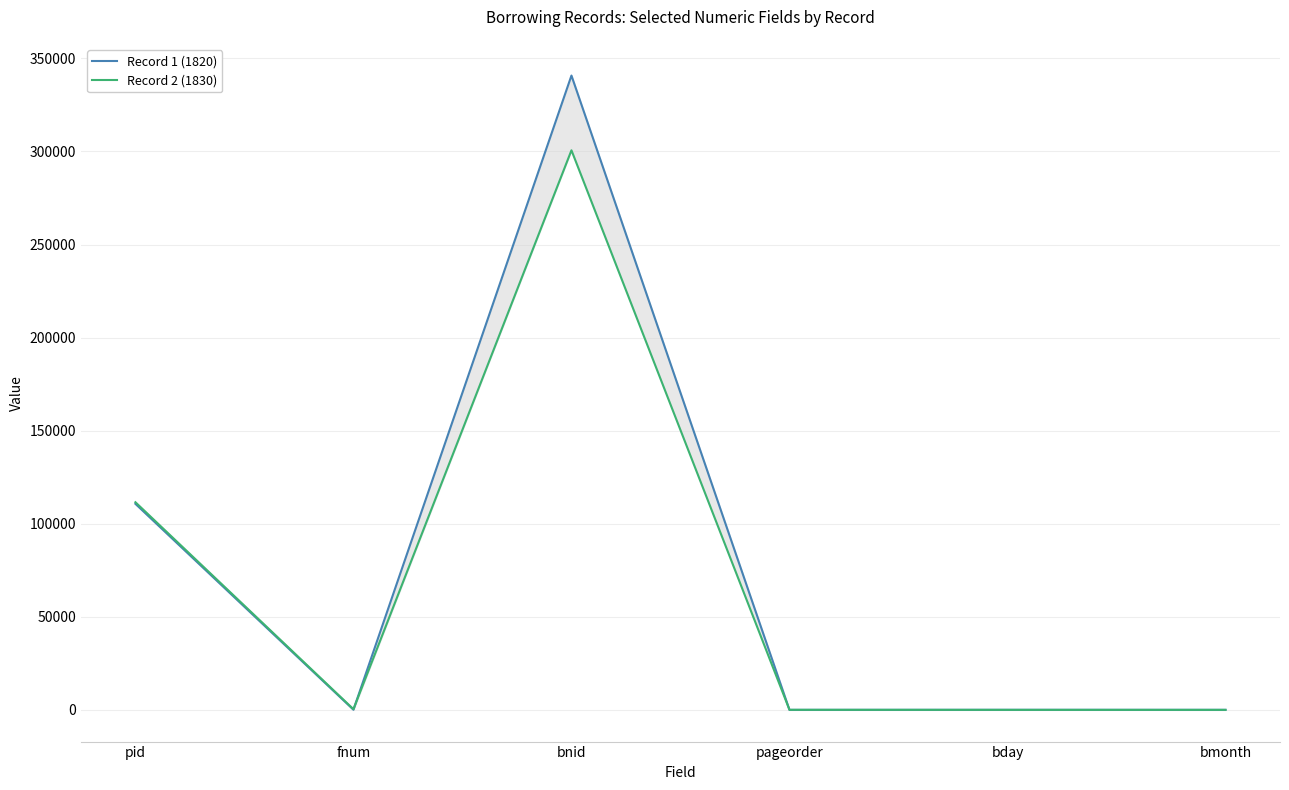

What is the maximum value for Record 1 (1820)?

340805